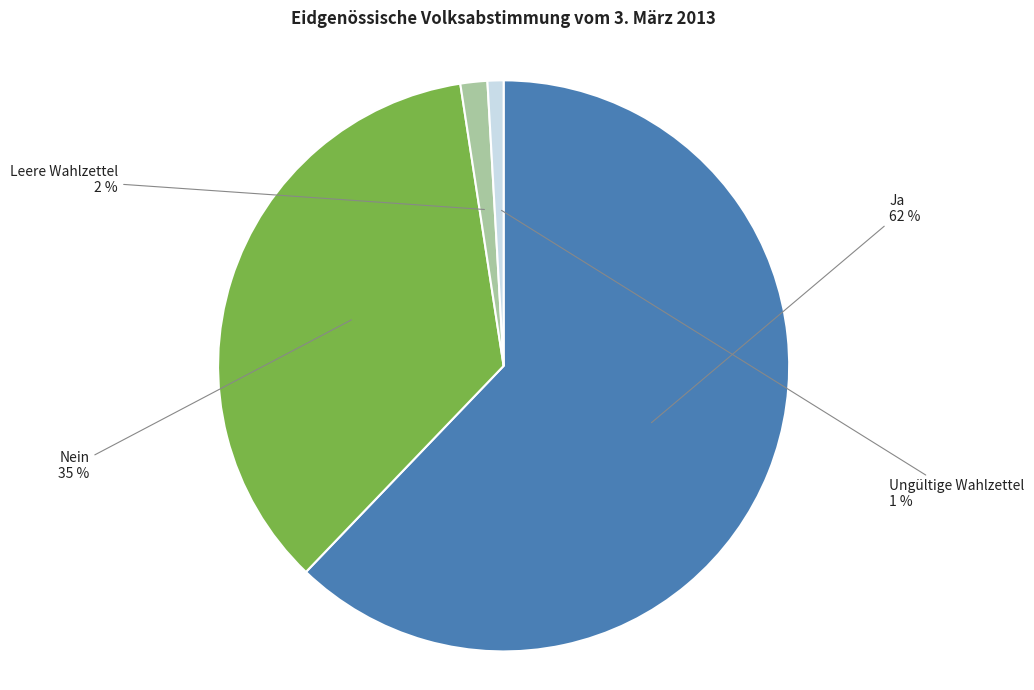

To the nearest percent, what is the average slice percentage?

25%